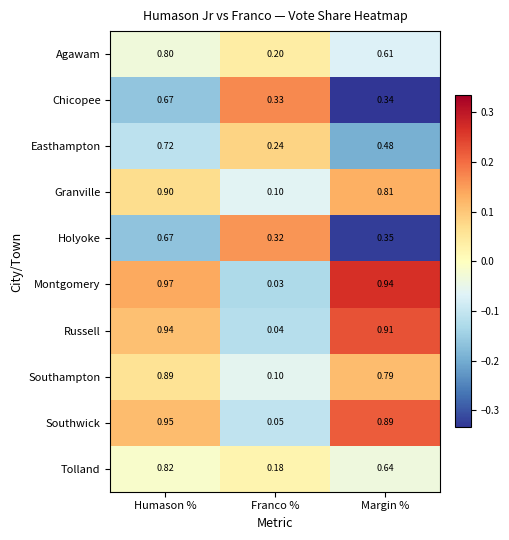

Between Humason % and Franco %, which series saw the biggest shift?

Montgomery